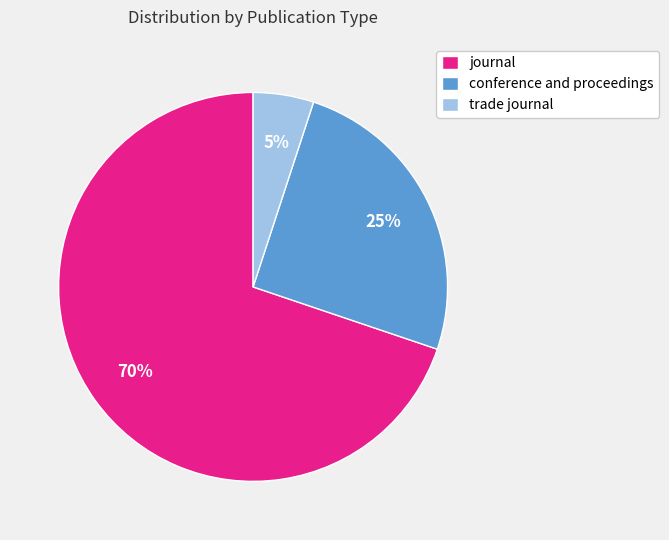

Rank the categories by value from highest to lowest.

journal, conference and proceedings, trade journal